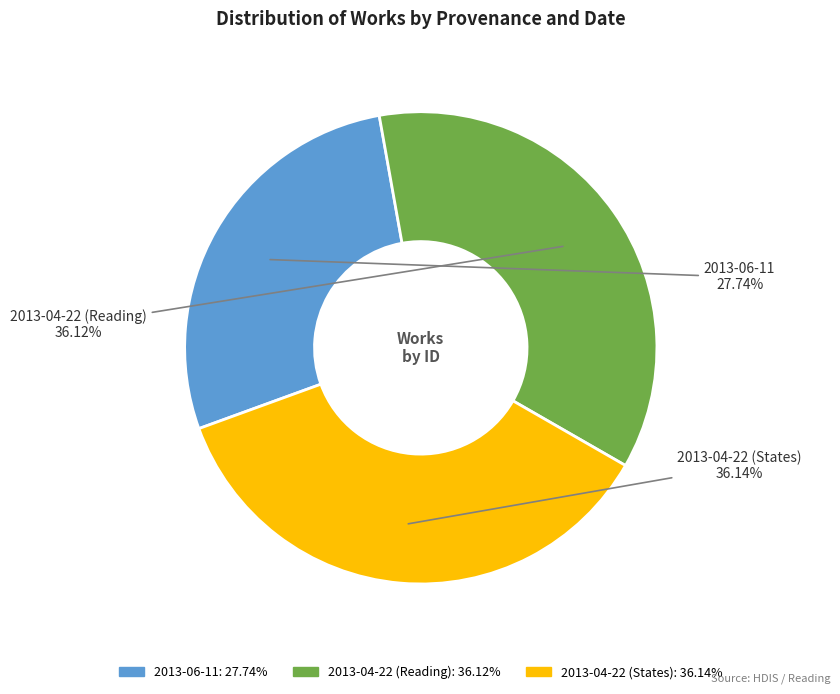

Which category has the smallest portion of the pie?

2013-06-11